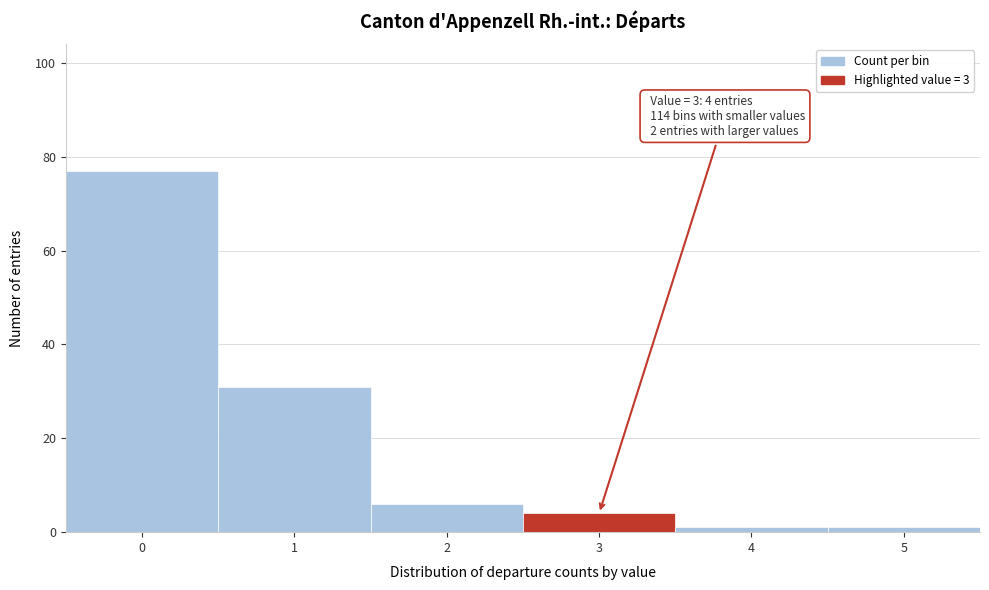

Reading right to left, what are all the values shown in this chart?

1	1	4	6	31	77